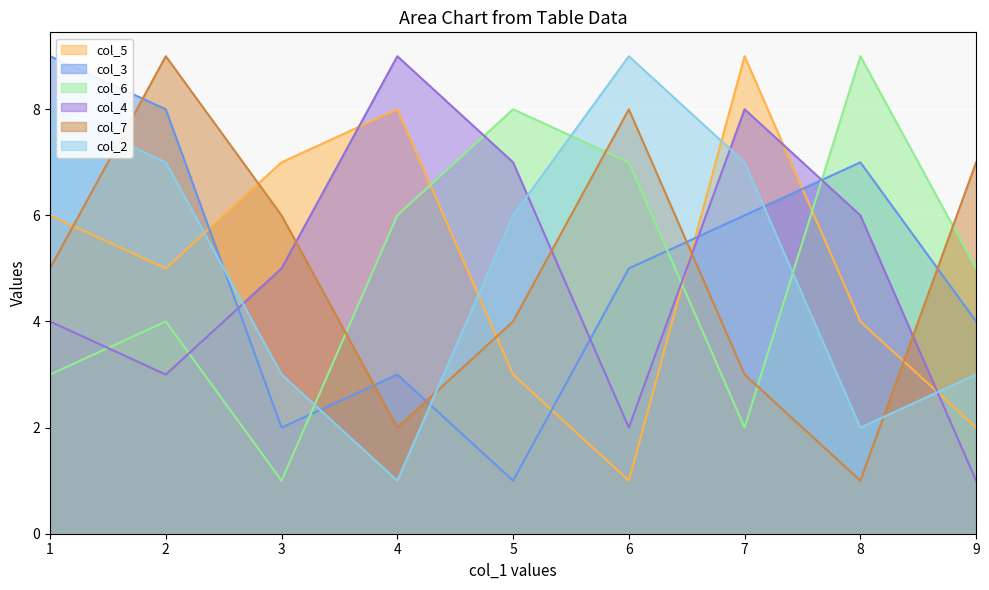

What are all the series names shown in the legend?

col_5, col_3, col_6, col_4, col_7, col_2